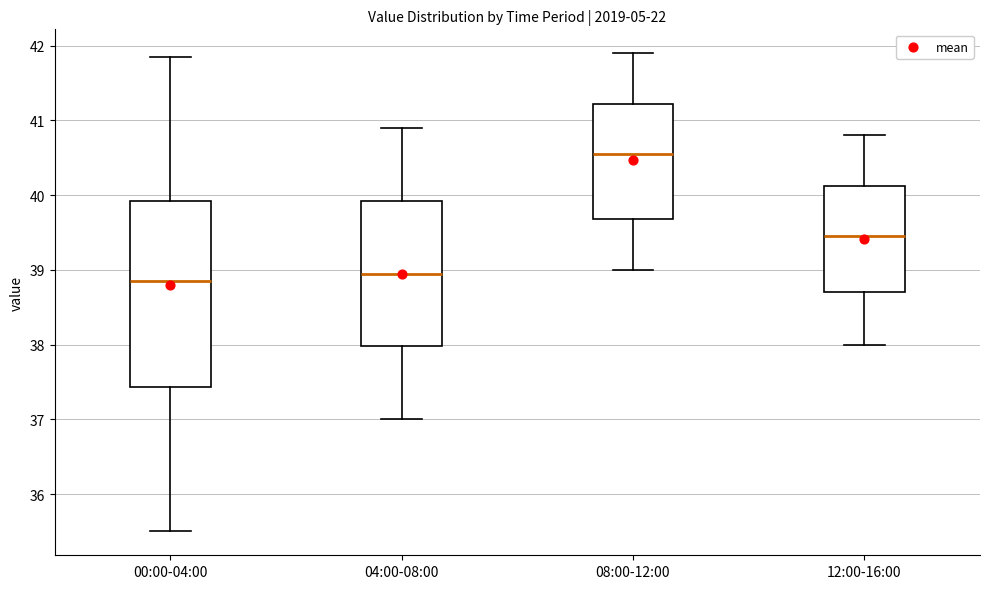

Comparing the boxes themselves (not the whiskers), which one is the tallest?

00:00-04:00